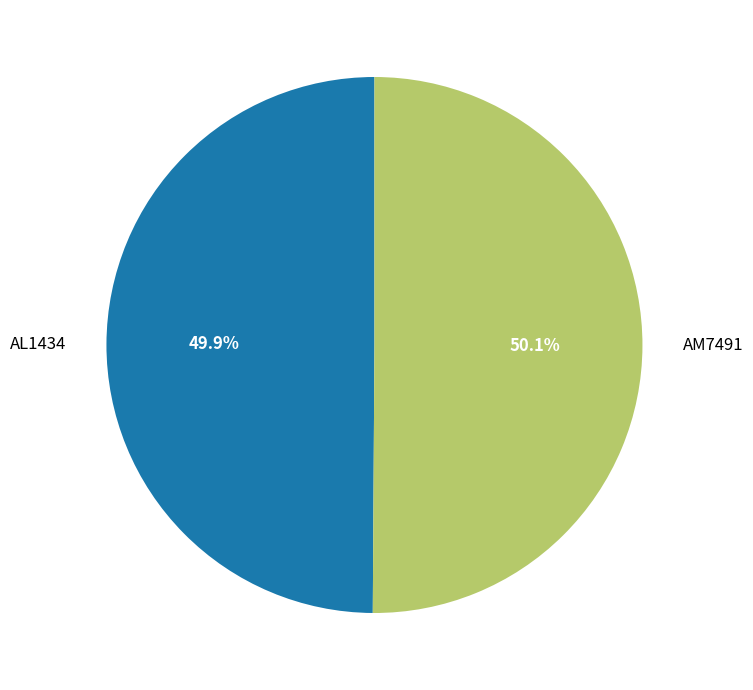

Do AL1434 and AM7491 together represent more than half of the pie?

Yes